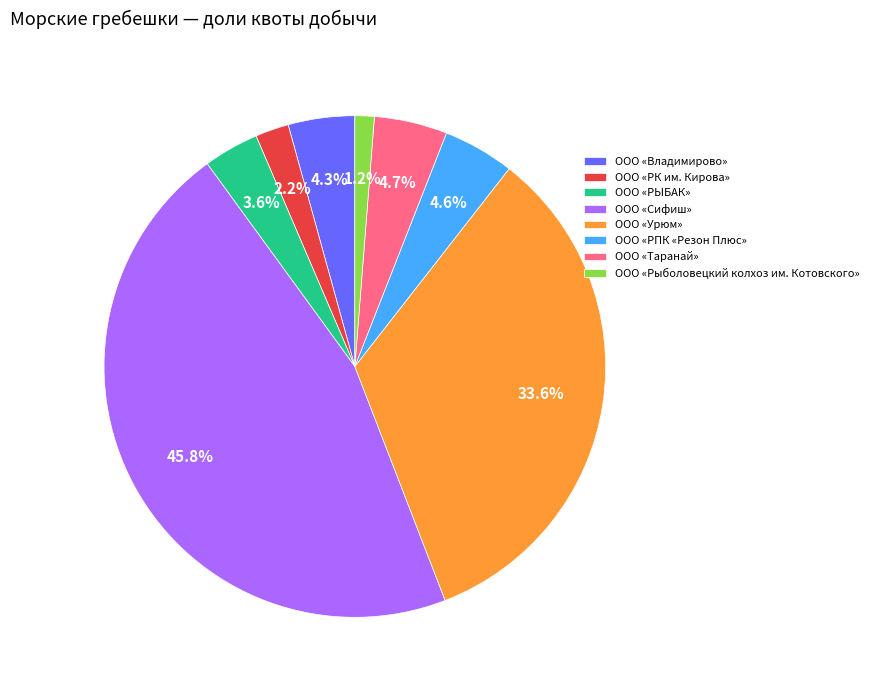

Does any single category account for the majority?

No